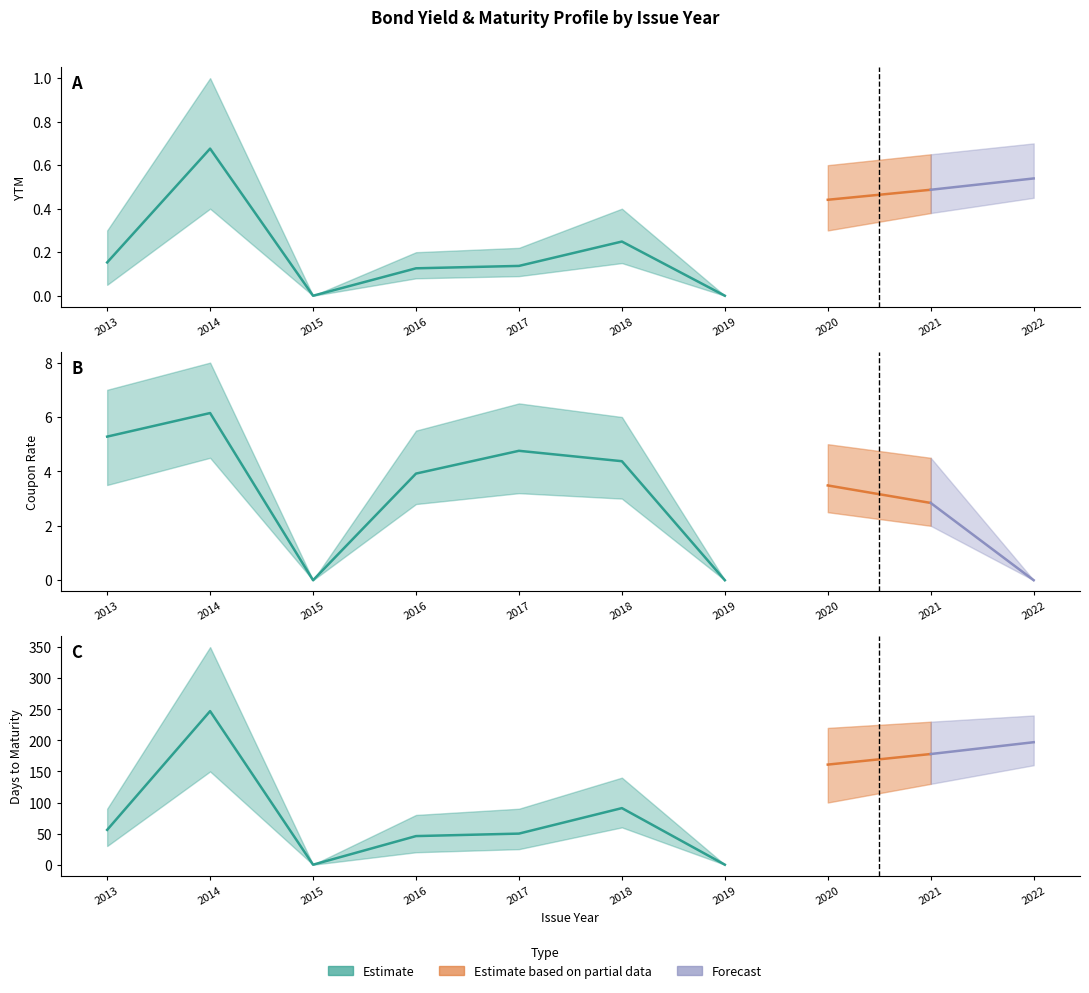

At which label does DTM_scaled first exceed 91?

2014